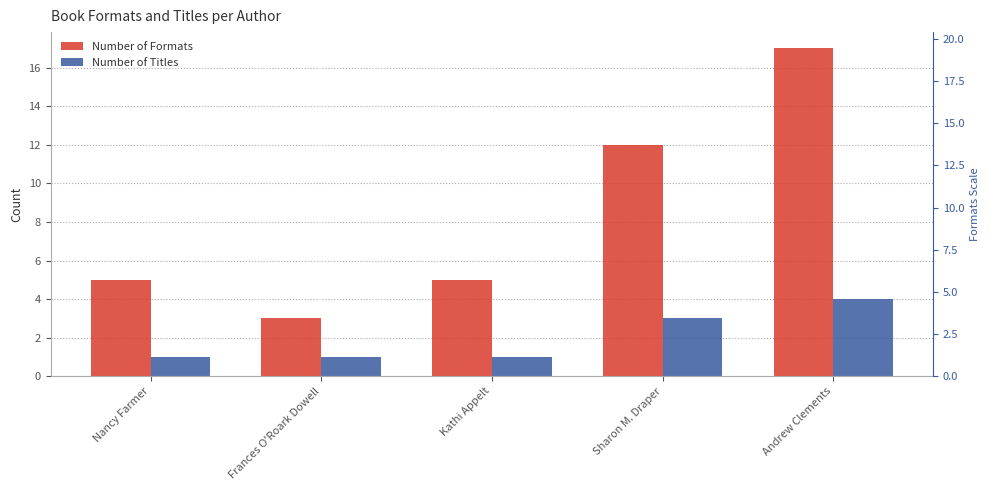

Which series has the widest spread of values?

Number of Formats